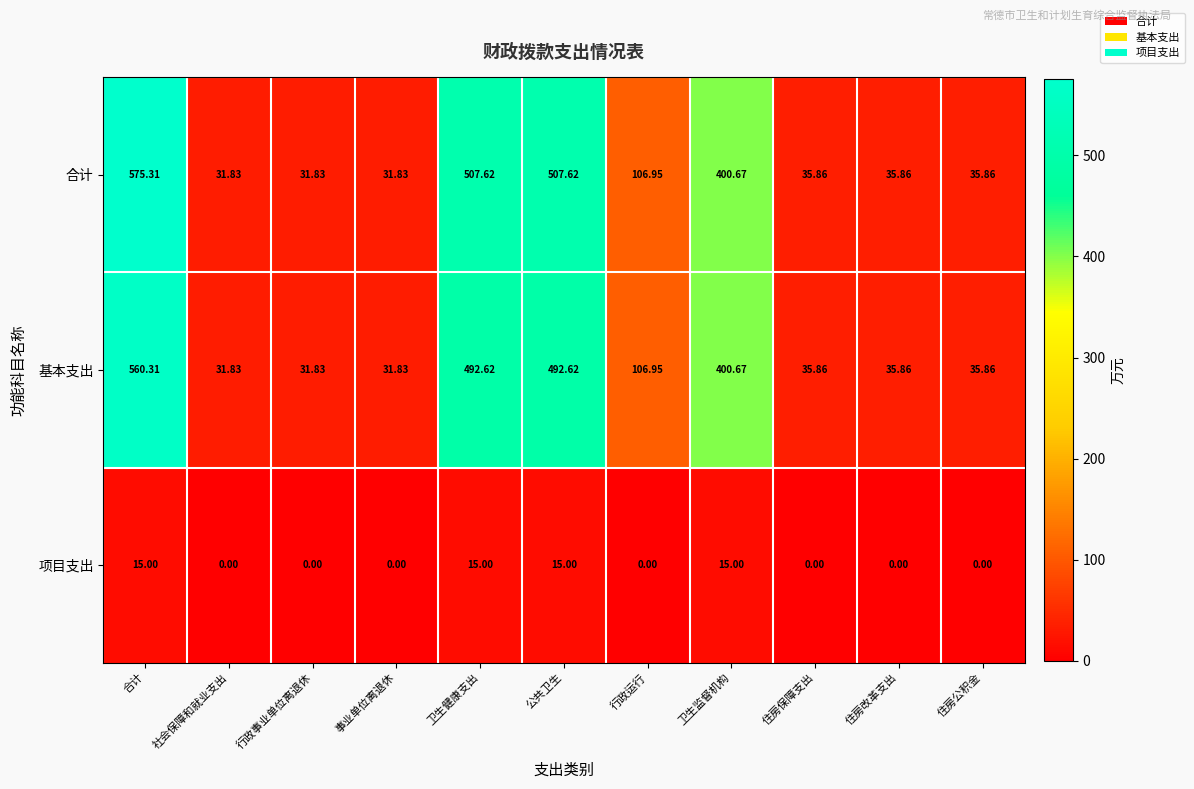

Which series has the largest range (max minus min)?

合计